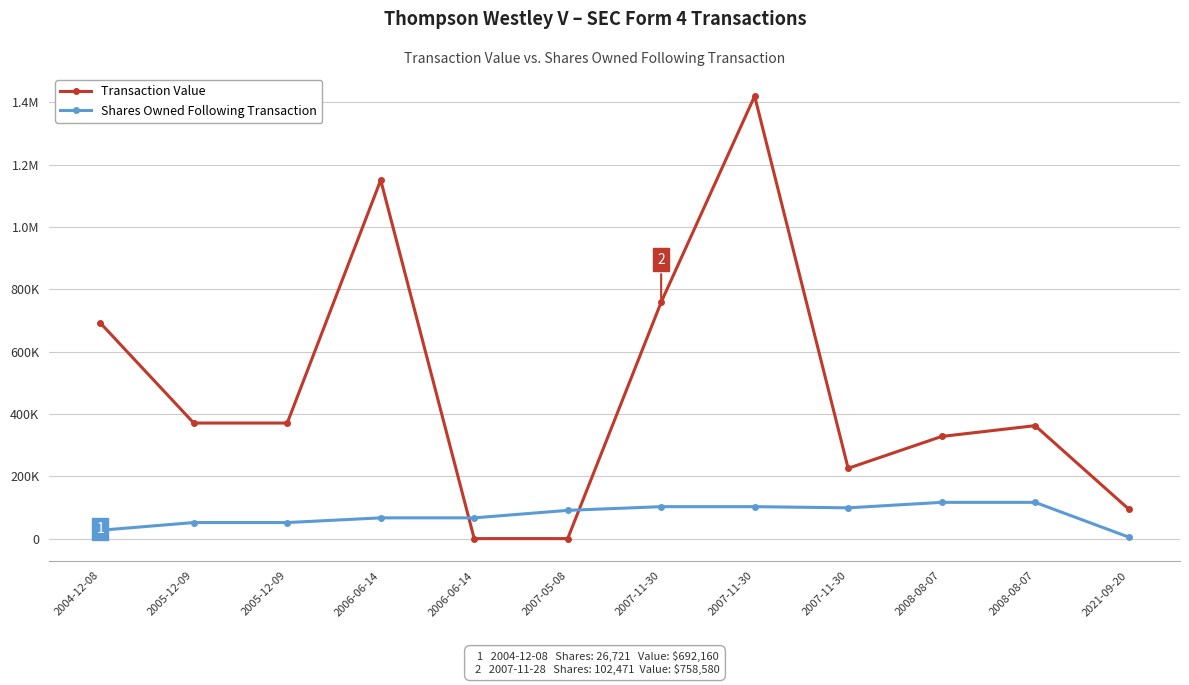

What is the label of the 7th point from the right?

2007-05-08